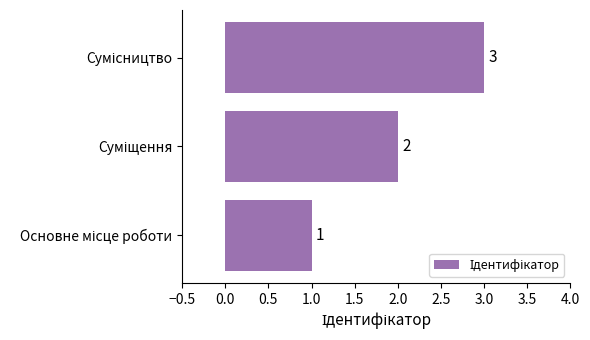

What is the maximum value shown in the chart?

3